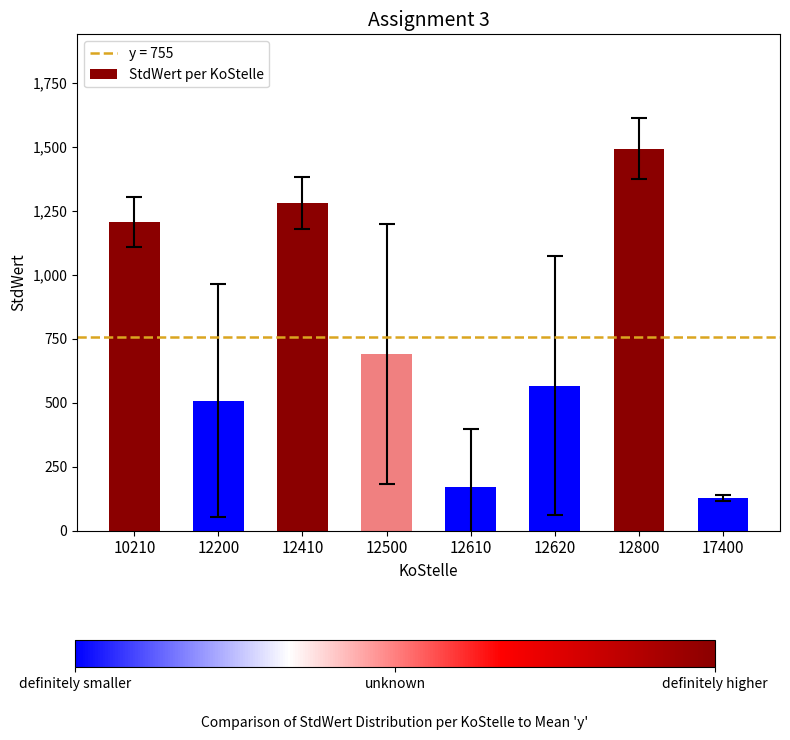

Is it true that the value at 12410 is 1280.0?

True